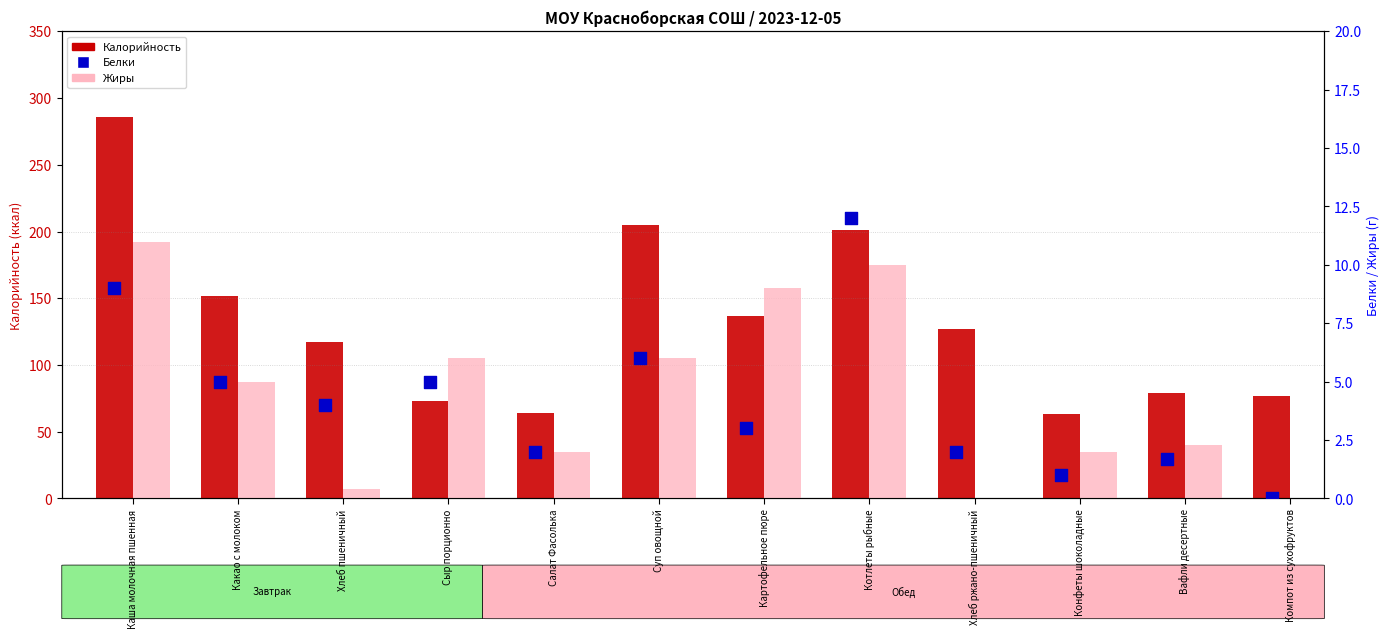

Which series contains the lowest Y value?

Жиры